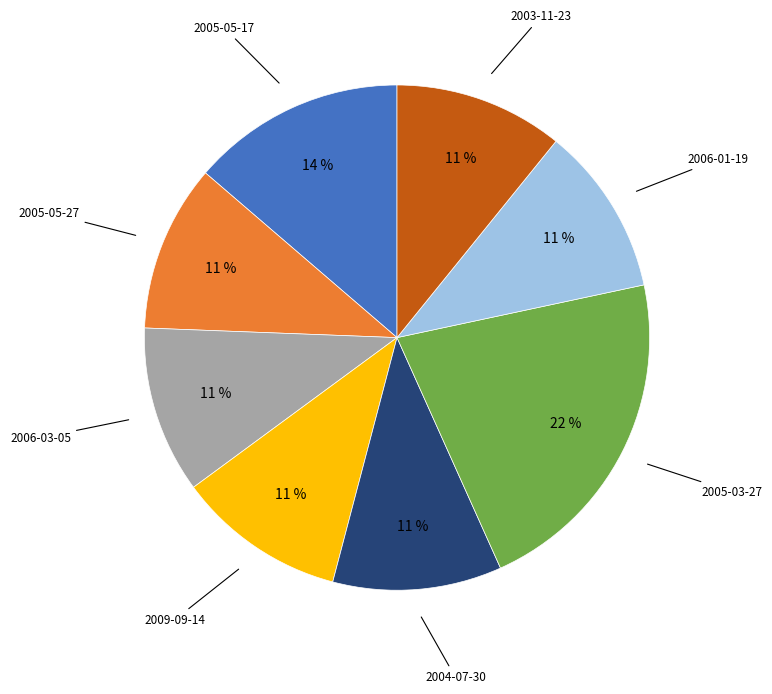

Combined, do 2006-01-19 and 2006-03-05 account for over 50%?

No